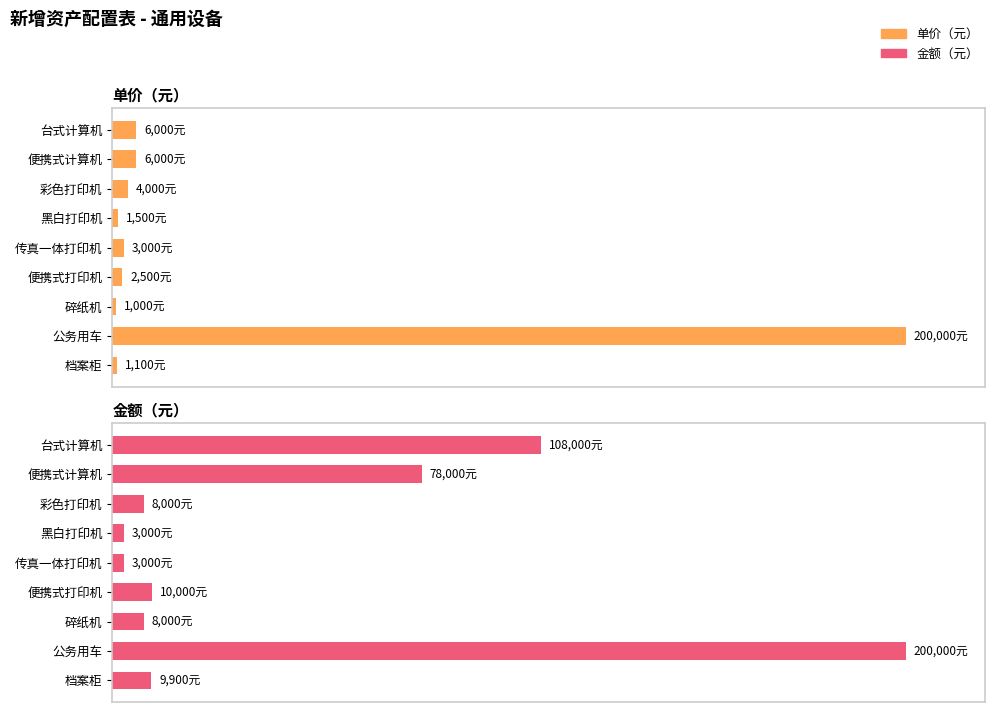

At which category is the sum across all series the highest?

公务用车